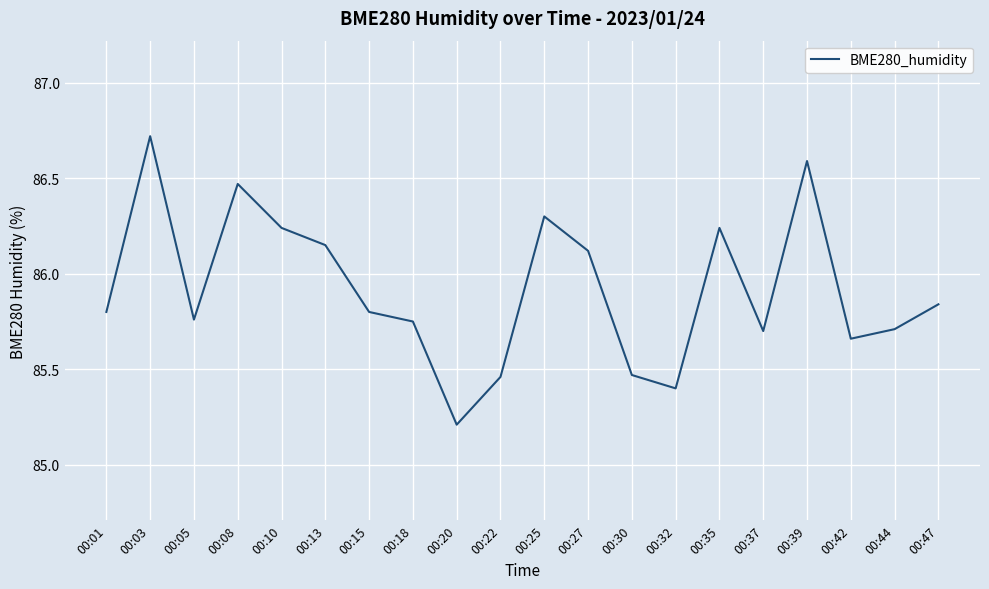

What is the average value?

85.9